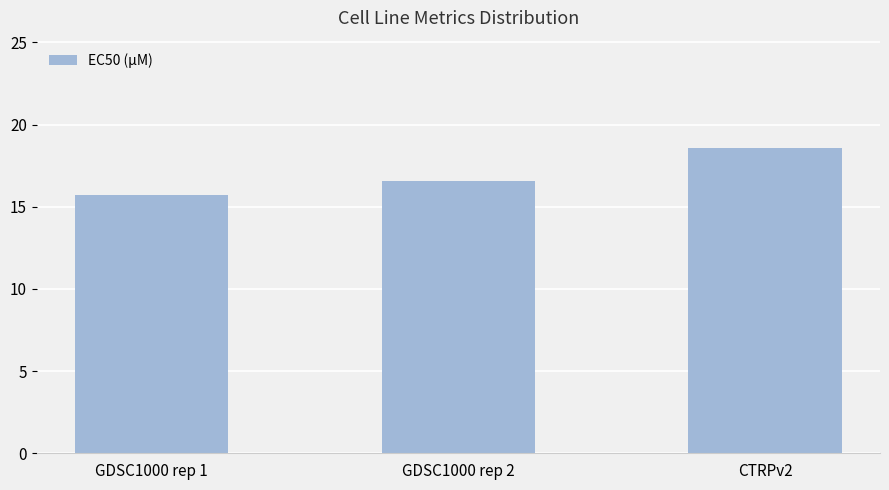

Rank the categories by value from lowest to highest.

GDSC1000 rep 1, GDSC1000 rep 2, CTRPv2